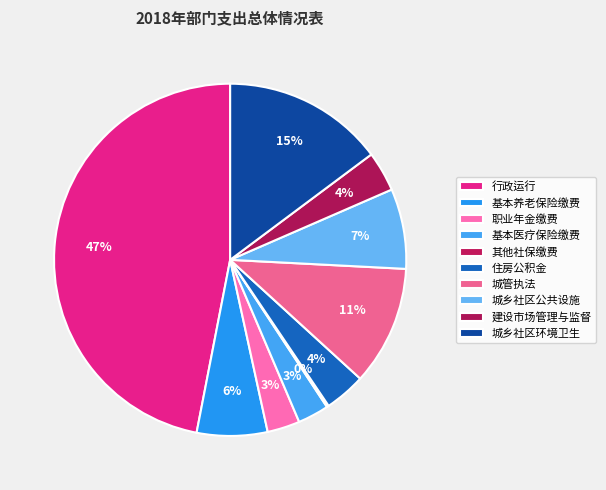

To the nearest percent, what portion does 建设市场管理与监督 represent?

4%